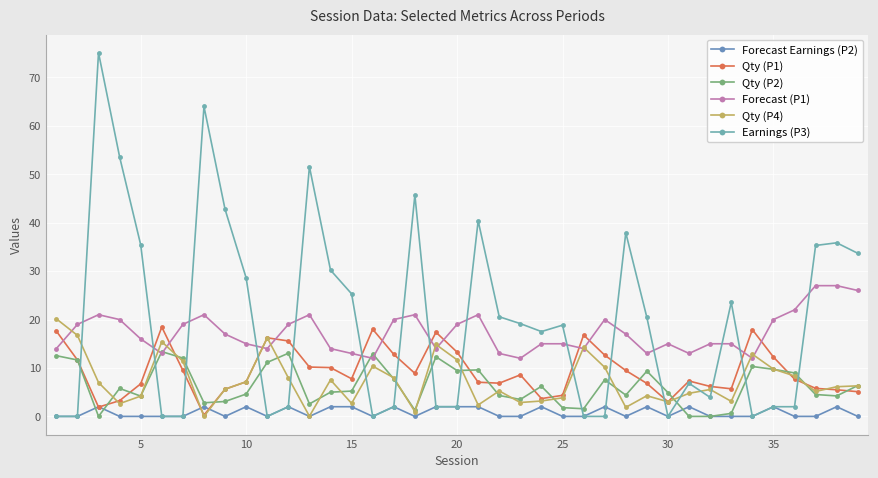

Reading right to left, list all the values displayed in this chart.

Forecast Earnings (P2): 0.0	2.0	0.0	0.0	2.0	0.0	0.0	0.0	2.0	0.0	2.0	0.0	2.0	0.0	0.0	2.0	0.0	0.0	2.0	2.0	2.0	0.0	2.0	0.0	2.0	2.0	0.0	2.0	0.0	2.0	0.0	2.0	0.0	0.0	0.0	0.0	2.0	0.0	0.0
Qty (P1): 5.1	5.5	5.8	7.7	12.3	17.9	5.7	6.2	7.3	3.0	6.8	9.5	12.7	16.8	4.3	3.7	8.6	6.9	7.1	13.3	17.4	8.9	12.8	18.0	7.8	10.1	10.2	15.6	16.2	7.2	5.6	0.3	9.5	18.5	6.7	3.2	1.9	11.7	17.6
Qty (P2): 6.4	4.2	4.5	9.0	9.7	10.3	0.6	0.0	0.0	4.9	9.3	4.4	7.6	1.6	1.8	6.2	3.5	4.3	9.6	9.5	12.3	1.3	7.7	12.9	5.2	5.0	2.6	13.0	11.2	4.6	3.1	2.8	12.0	13.4	4.2	5.8	0.0	11.7	12.5
Forecast (P1): 26.0	27.0	27.0	22.0	20.0	12.0	15.0	15.0	13.0	15.0	13.0	17.0	20.0	14.0	15.0	15.0	12.0	13.0	21.0	19.0	14.0	21.0	20.0	12.0	13.0	14.0	21.0	19.0	14.0	15.0	17.0	21.0	19.0	13.0	16.0	20.0	21.0	19.0	14.0
Qty (P4): 6.3	6.1	5.2	8.3	9.8	12.8	3.1	5.6	4.8	3.0	4.3	1.9	10.1	14.3	3.8	3.2	2.9	5.3	2.4	11.7	14.8	1.0	8.0	10.4	2.7	7.5	0.0	8.0	16.2	7.2	5.6	0.0	11.4	15.4	4.2	2.6	7.0	16.7	20.1
Earnings (P3): 33.7	35.9	35.3	2.0	2.0	0.0	23.6	3.9	6.8	0.0	20.4	37.9	0.0	0.0	18.8	17.5	19.2	20.6	40.4	2.0	2.0	45.7	2.0	0.0	25.3	30.2	51.6	2.0	0.0	28.6	42.8	64.0	0.0	0.0	35.4	53.6	75.1	0.0	0.0